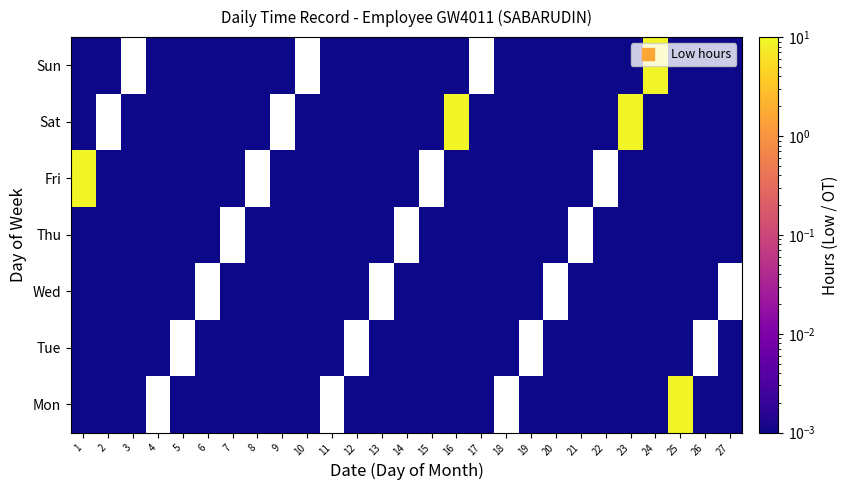

At which category is the sum across all series the highest?

23